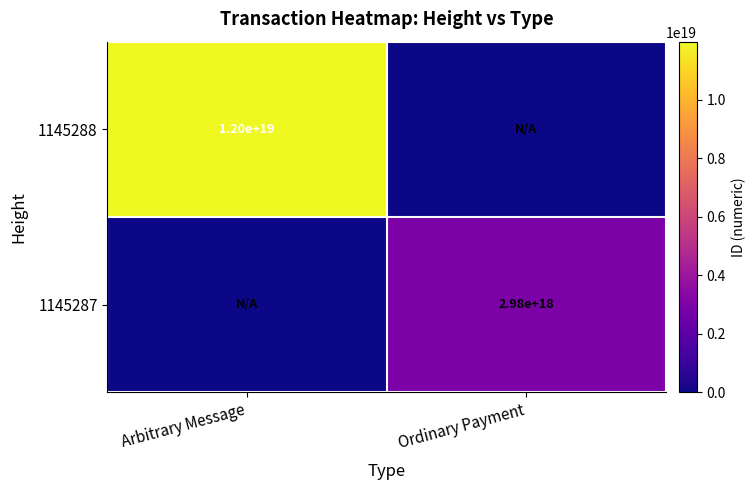

The value of 1145287 at Ordinary Payment is 2980000000000000000. True or false?

True